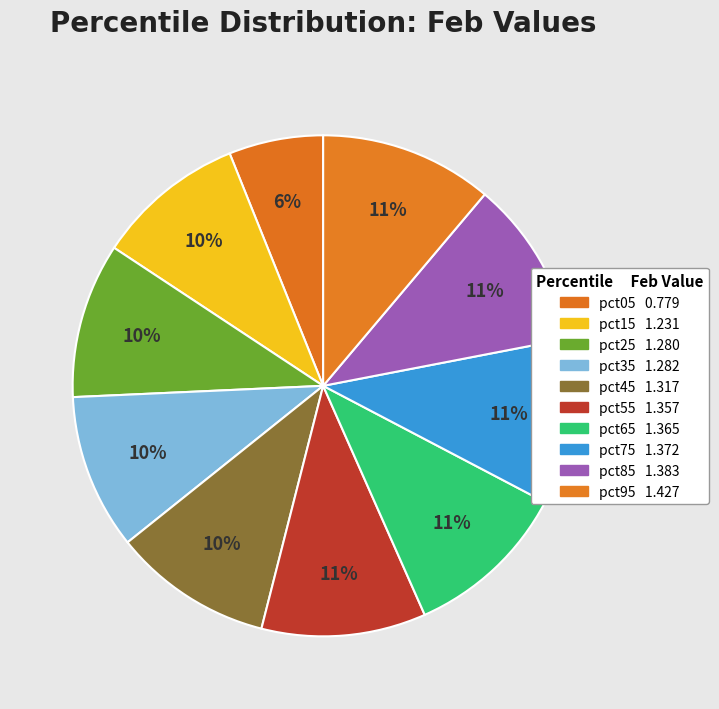

Which slice is the smallest?

pct05